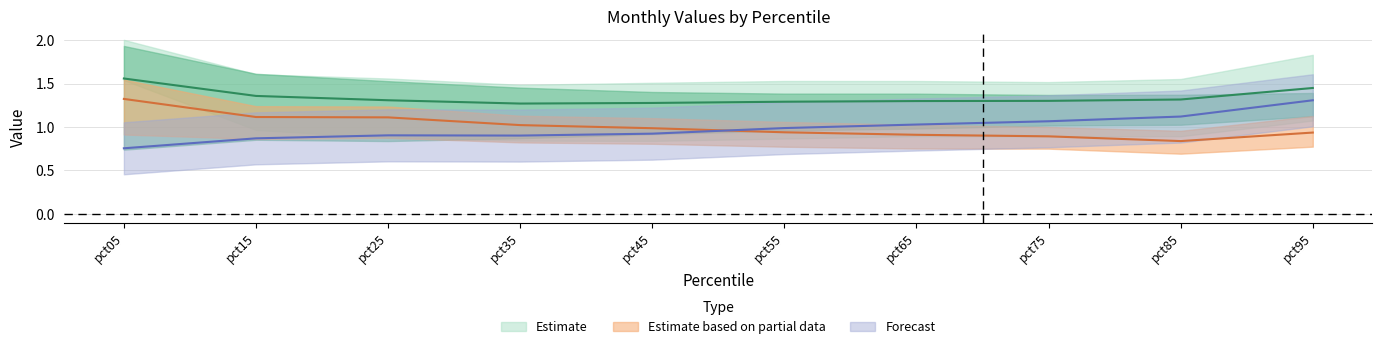

What is the sum of all Jun values?

10.1